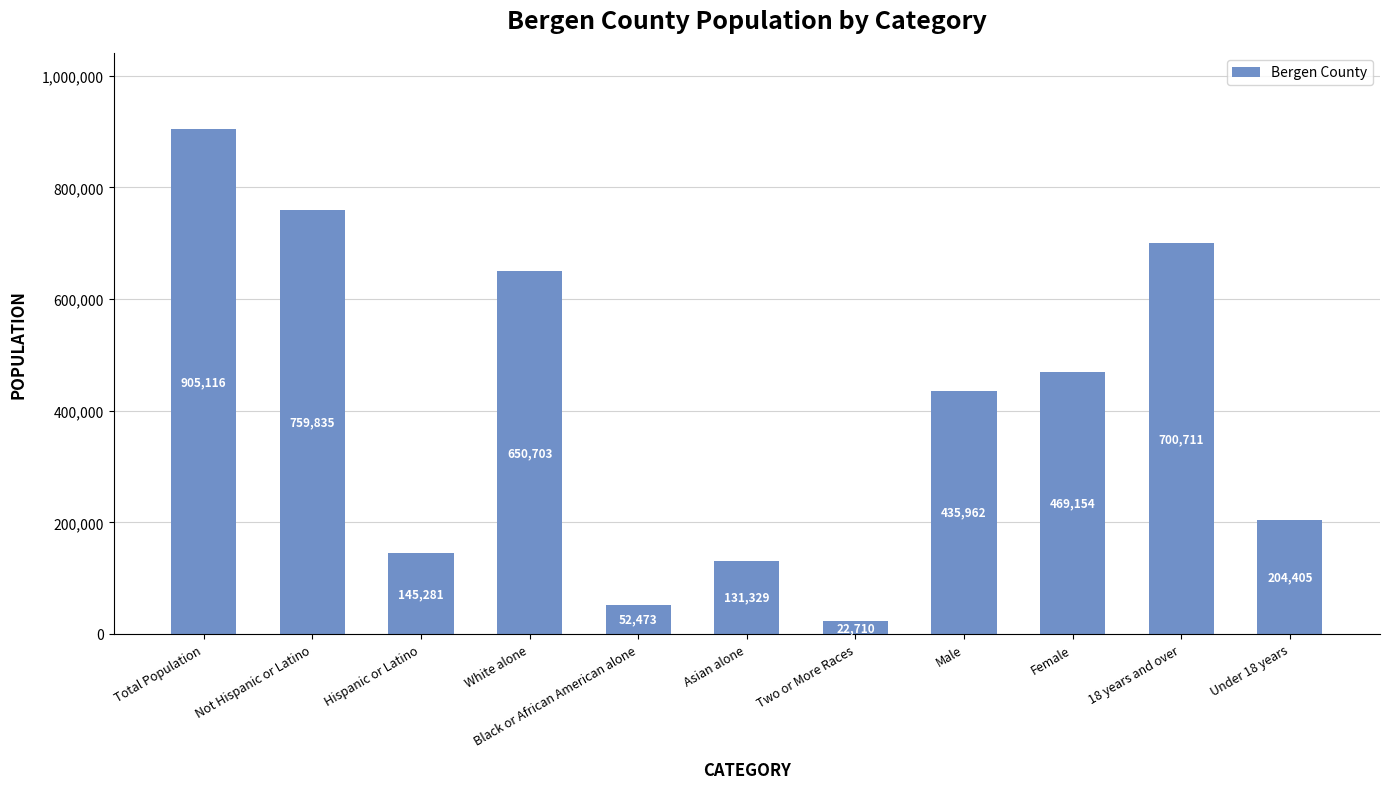

How many values are below 435962?

5